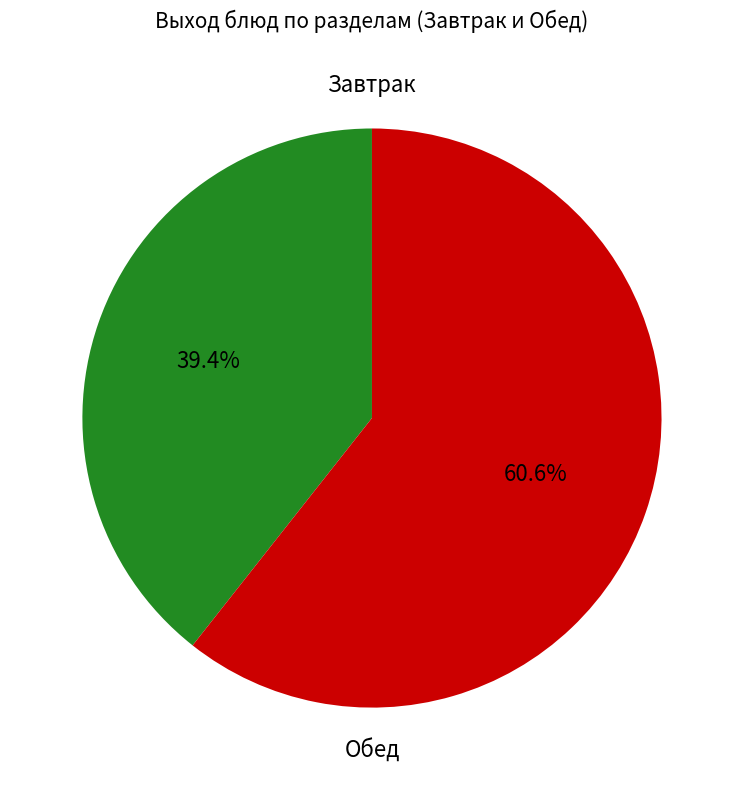

Is there any slice that represents more than half of the pie?

Yes